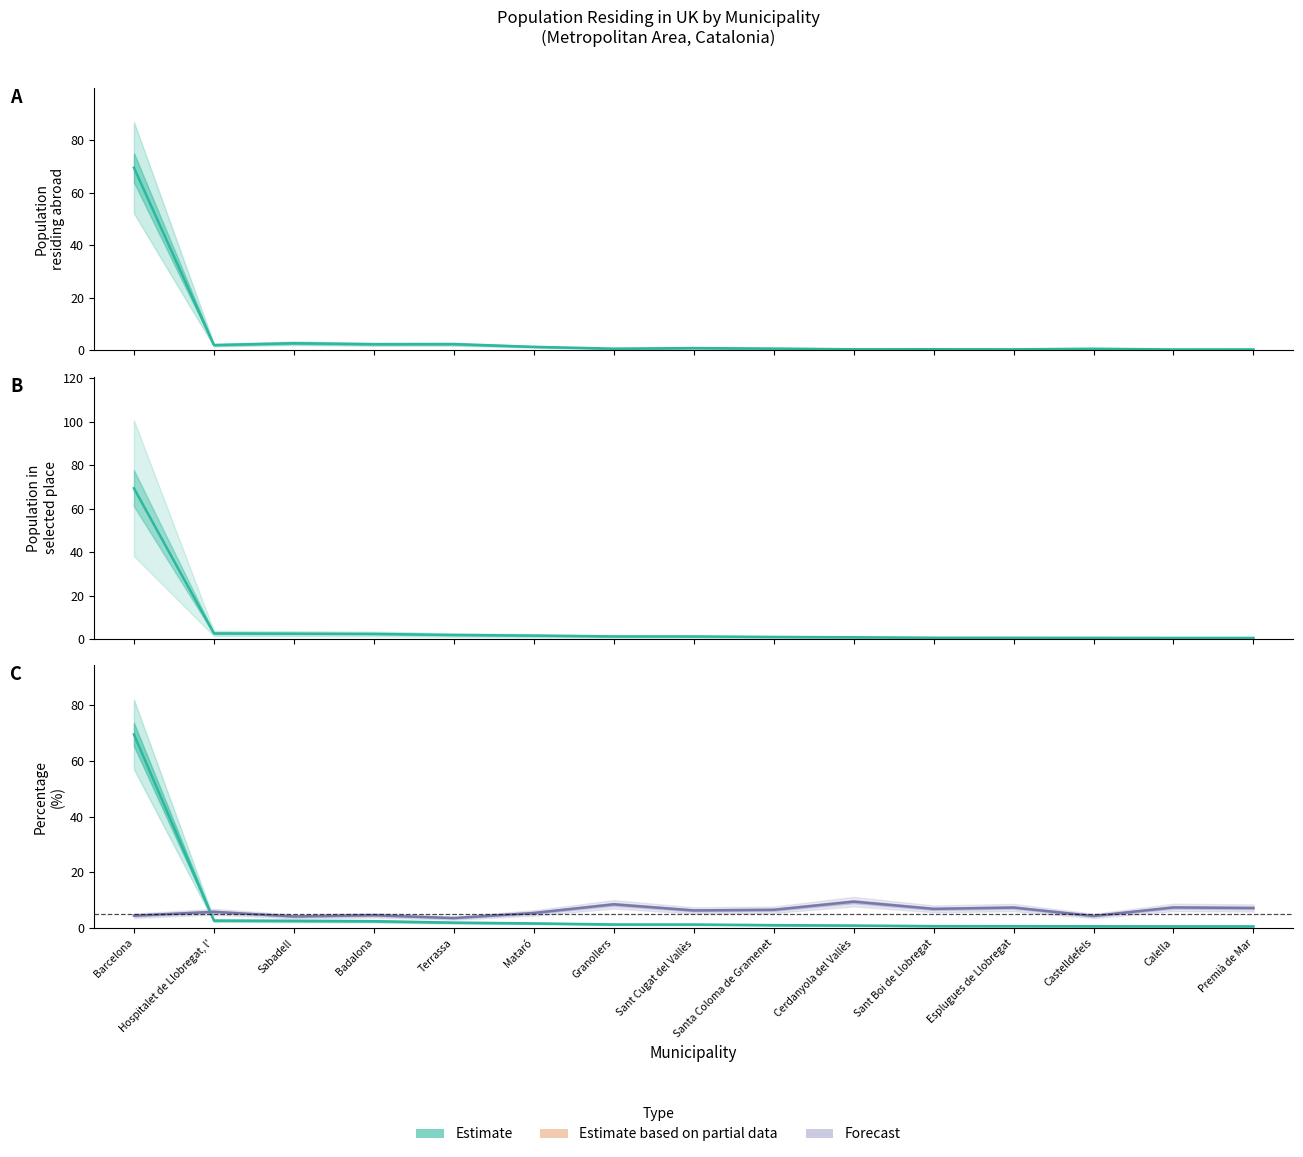

Reading right to left, transcribe all the data shown in this chart.

Population residing abroad: 0.3	0.3	0.6	0.4	0.4	0.4	0.7	0.9	0.6	1.3	2.4	2.3	2.7	2.0	69.5
Population in selected place: 0.6	0.6	0.6	0.6	0.6	0.9	1.0	1.2	1.2	1.6	1.9	2.4	2.5	2.6	69.5
% of total (col_3): 0.6	0.6	0.6	0.6	0.7	0.9	1.0	1.2	1.2	1.6	1.9	2.4	2.5	2.6	69.5
% of local pop (col_4): 7.2	7.4	4.3	7.3	6.8	9.4	6.5	6.3	8.5	5.4	3.5	4.5	4.1	5.8	4.4